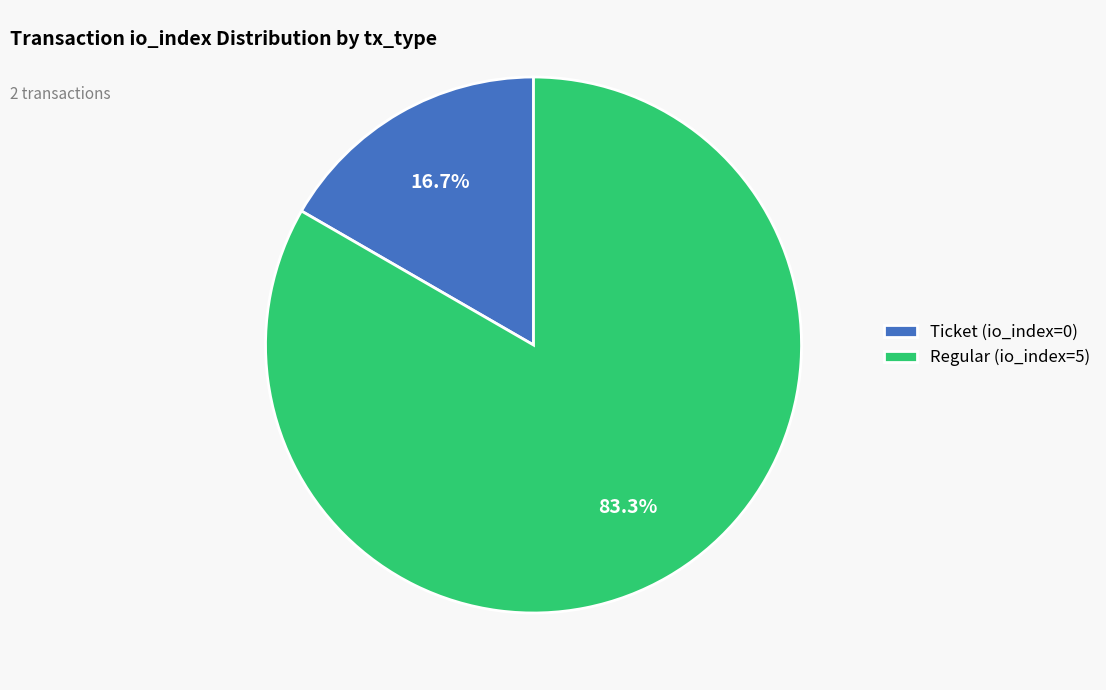

Which slice is the largest?

Regular (io_index=5)